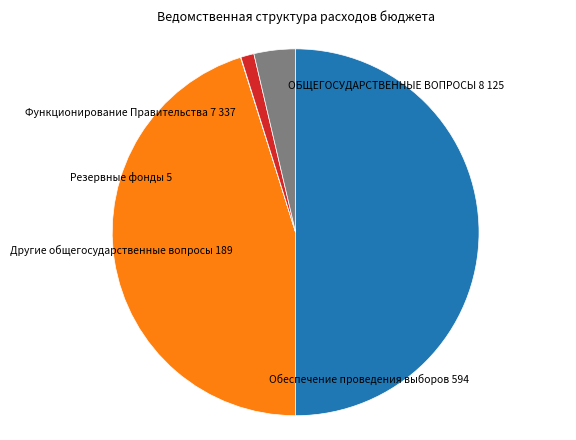

True or false: Обеспечение проведения выборов accounts for 4% of the total.

True